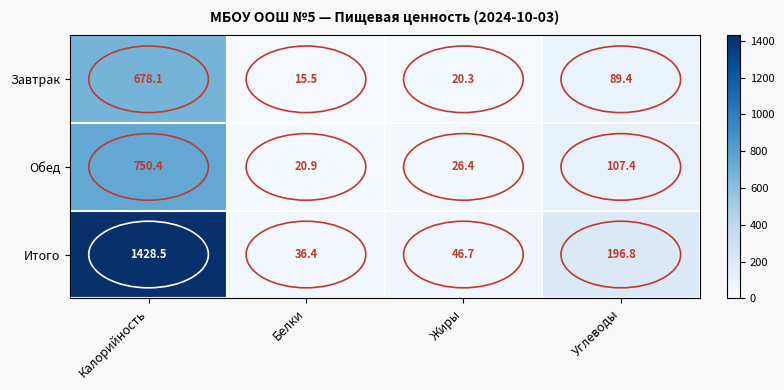

What is the greatest value displayed?

1428.5